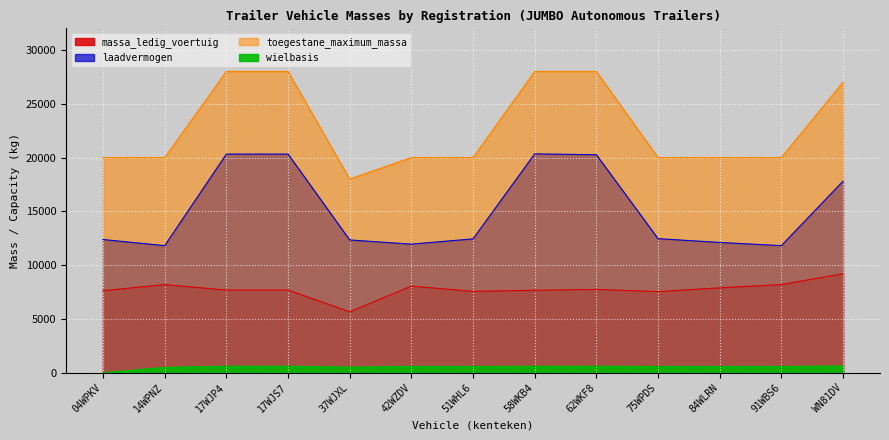

At which category is the sum across all series the highest?

17WJP4